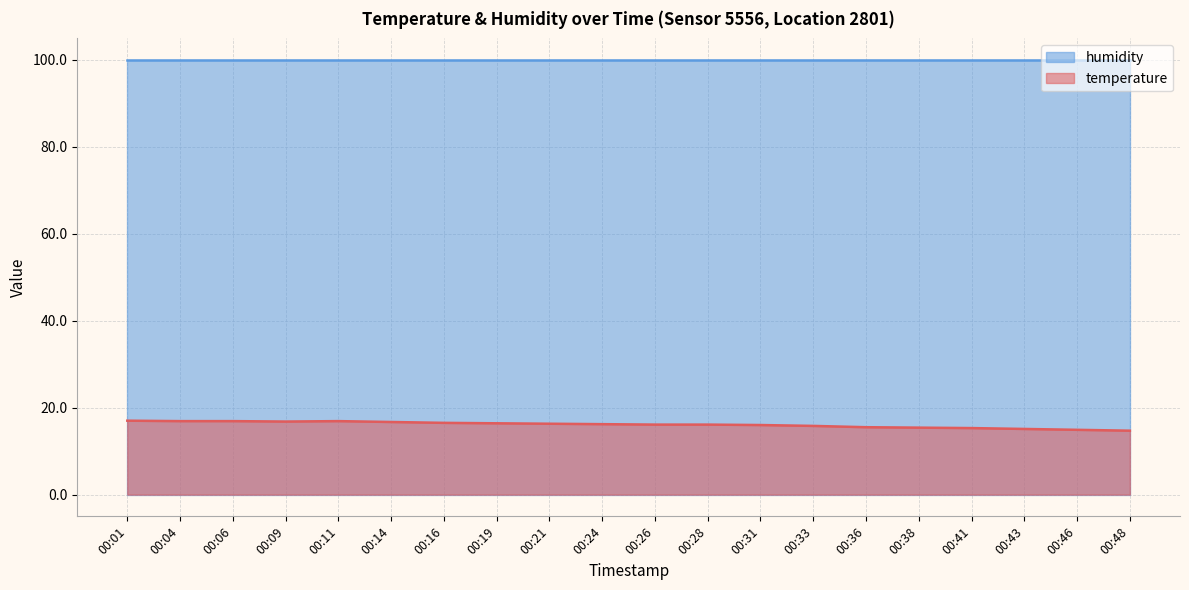

What is the sum of all values?

321.5